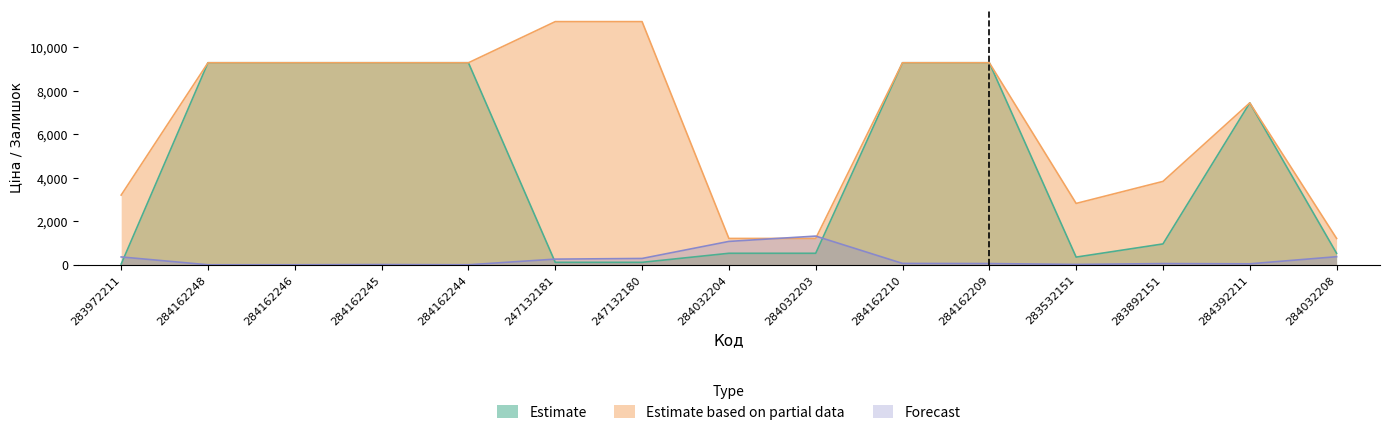

What position from the left is 283972211?

1